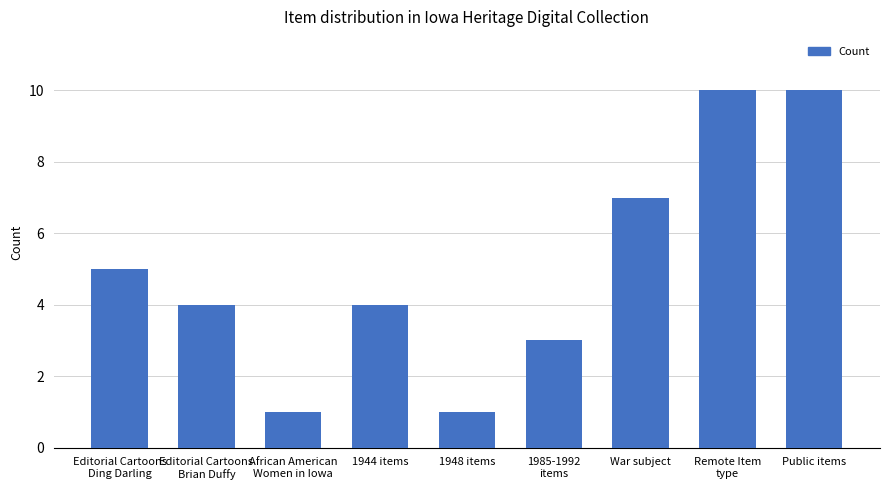

What is the maximum value shown in the chart?

10